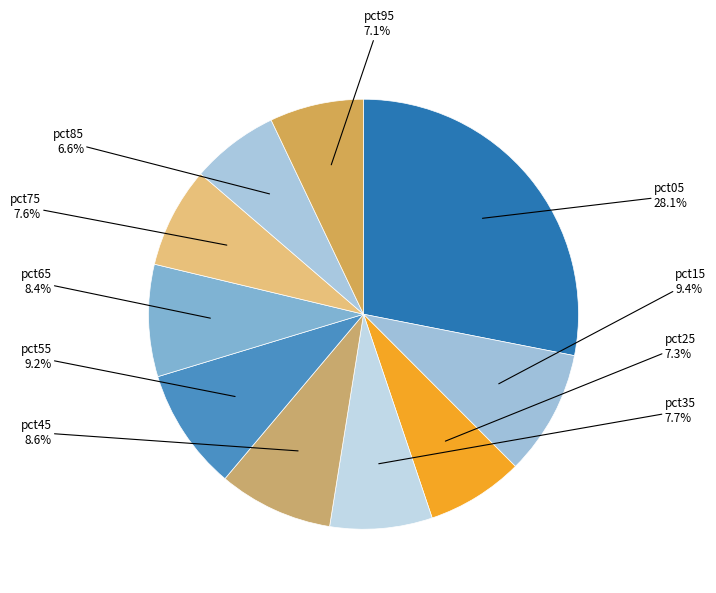

How many slices are in this pie chart?

10